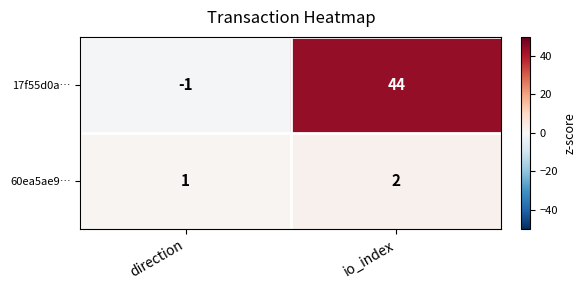

Which series has the widest spread of values?

17f55d0a…